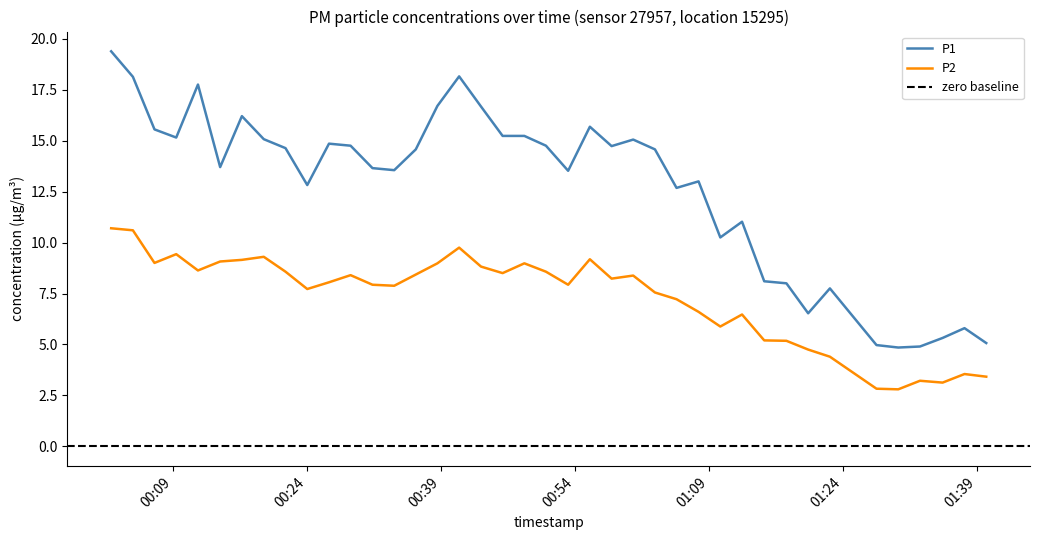

What is the label of the 37th point from the left?

2024-03-08T01:32:35